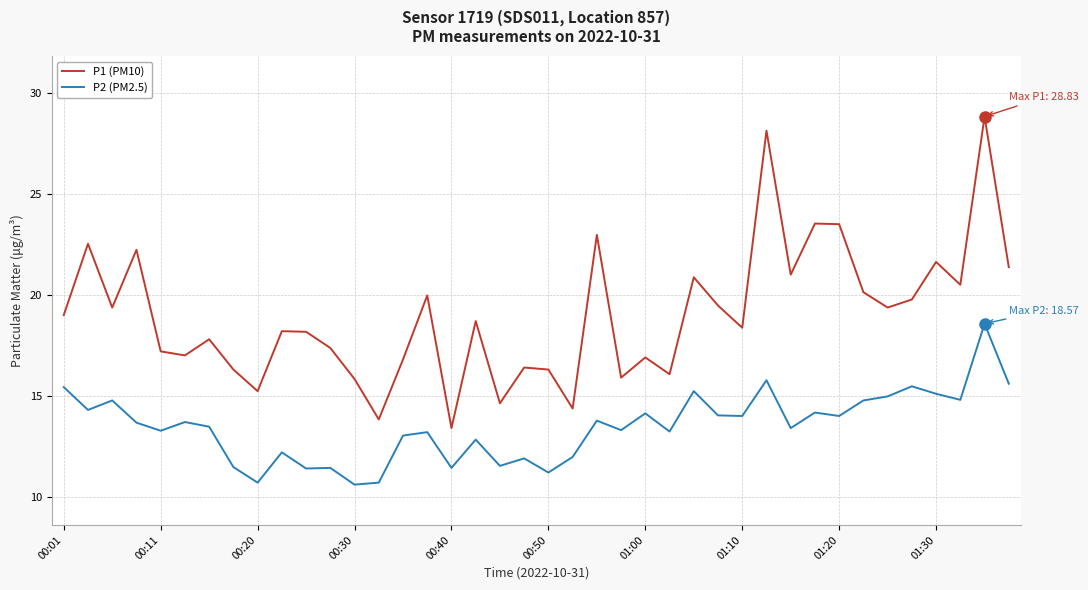

What is the maximum value shown in the chart?

28.8